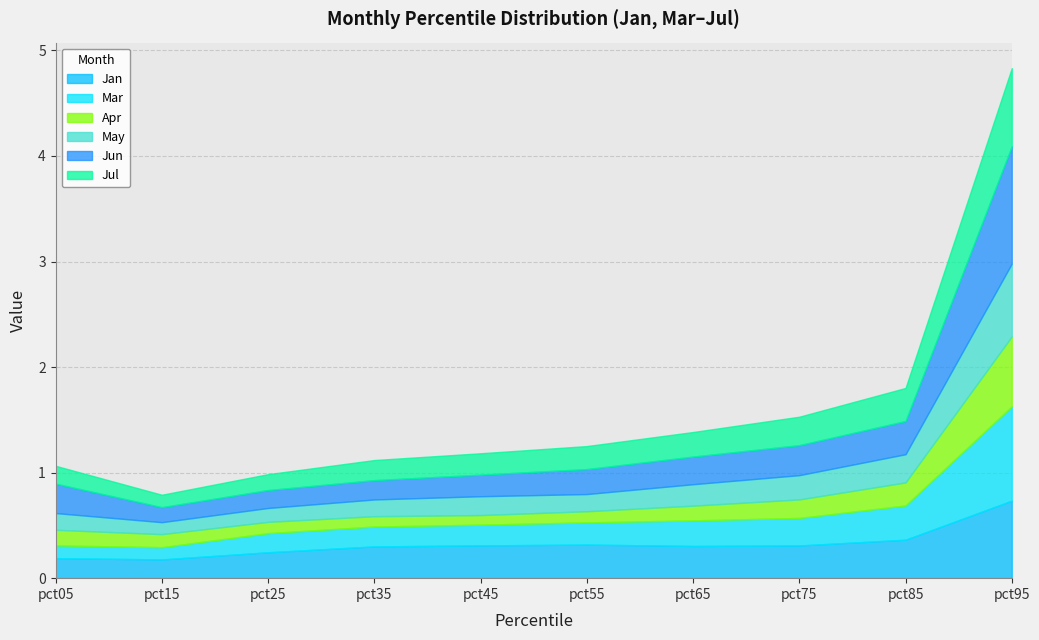

Which label corresponds to the largest value in the chart?

pct95